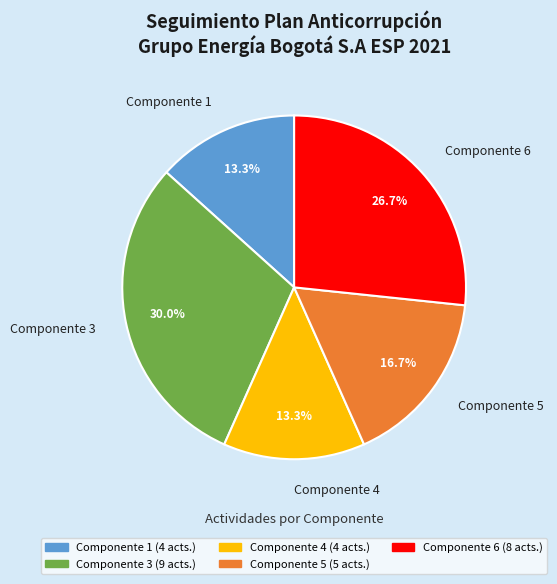

To the nearest percent, what is the combined percentage of Componente 3 and Componente 5?

47%